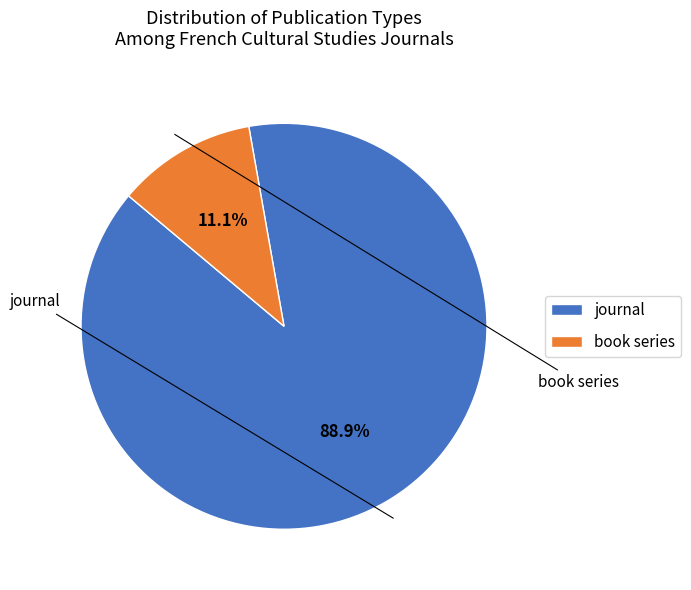

Approximately how many times larger is the value at journal compared to book series?

8.0